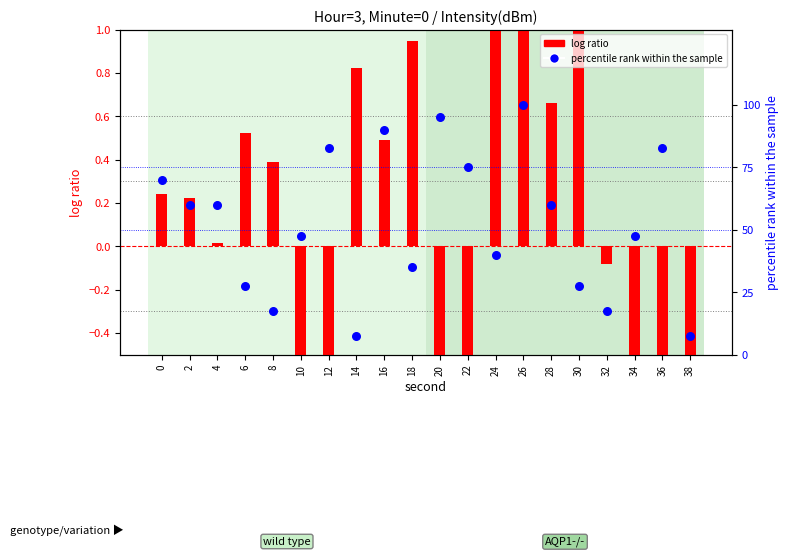

Which series has the largest total across all categories?

percentile rank within the sample